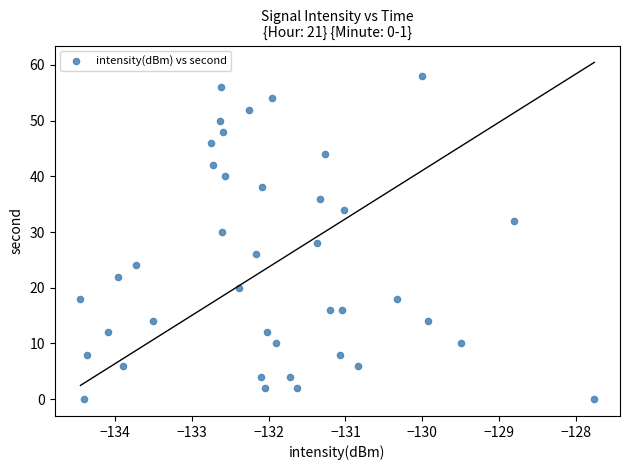

What is the range of Y values (max minus min)?

58